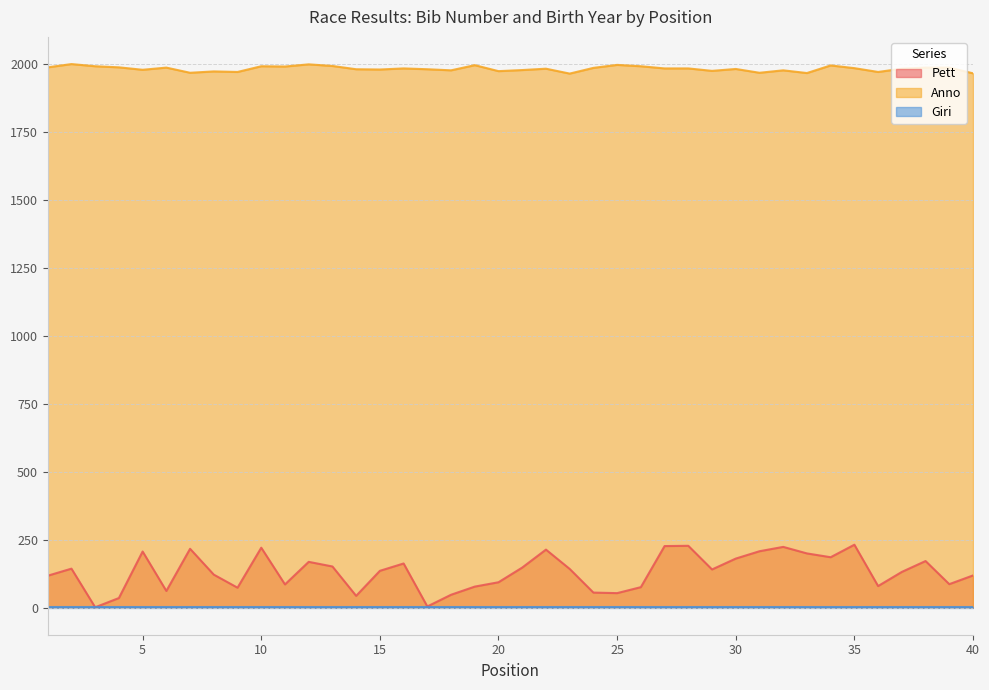

List the labels in order of Anno value, smallest first.

23, 40, 33, 7, 31, 9, 36, 8, 20, 29, 18, 32, 21, 5, 15, 14, 17, 30, 22, 37, 16, 27, 28, 35, 24, 6, 38, 39, 1, 4, 11, 3, 10, 26, 13, 34, 19, 25, 12, 2